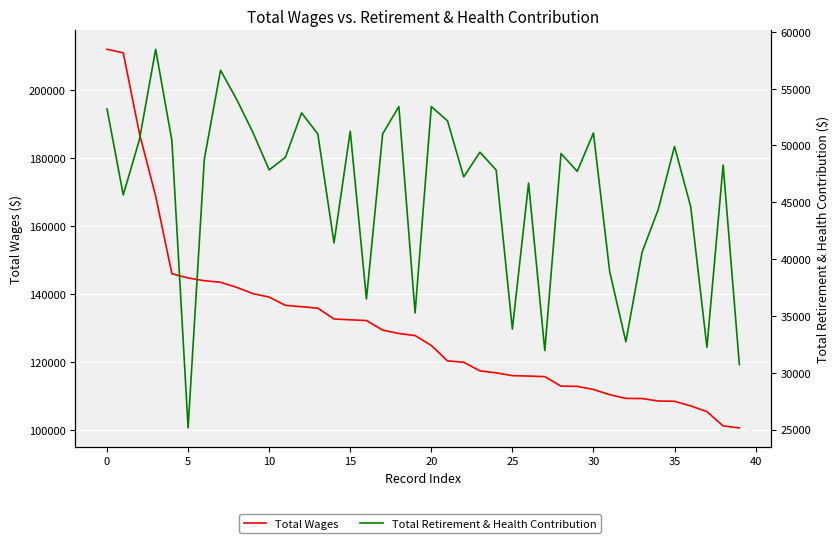

True or false: Total Wages and Total Retirement & Health Contribution cross at least once.

False